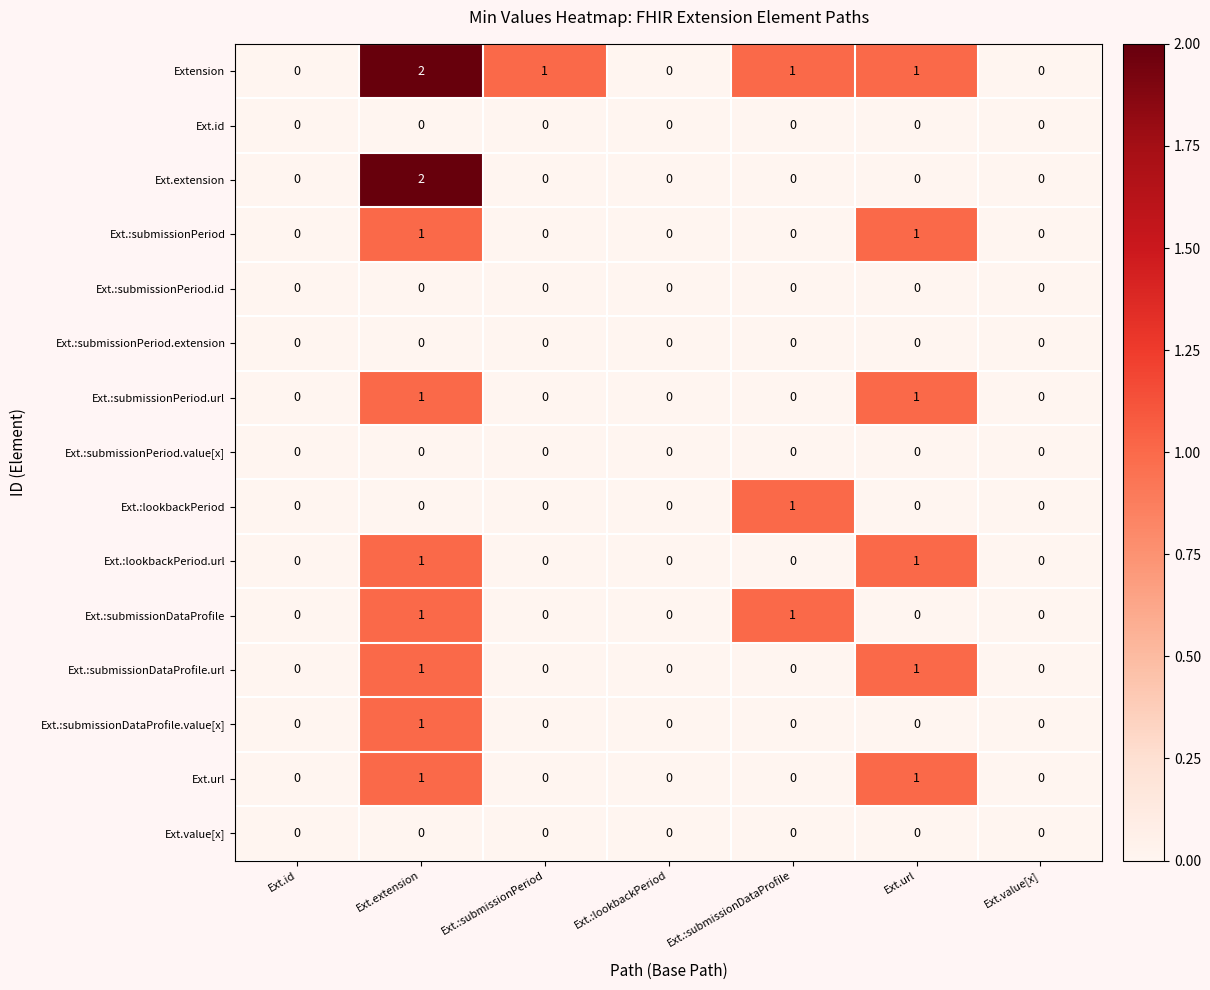

How many Ext.:submissionDataProfile values are between 0 and 1?

7